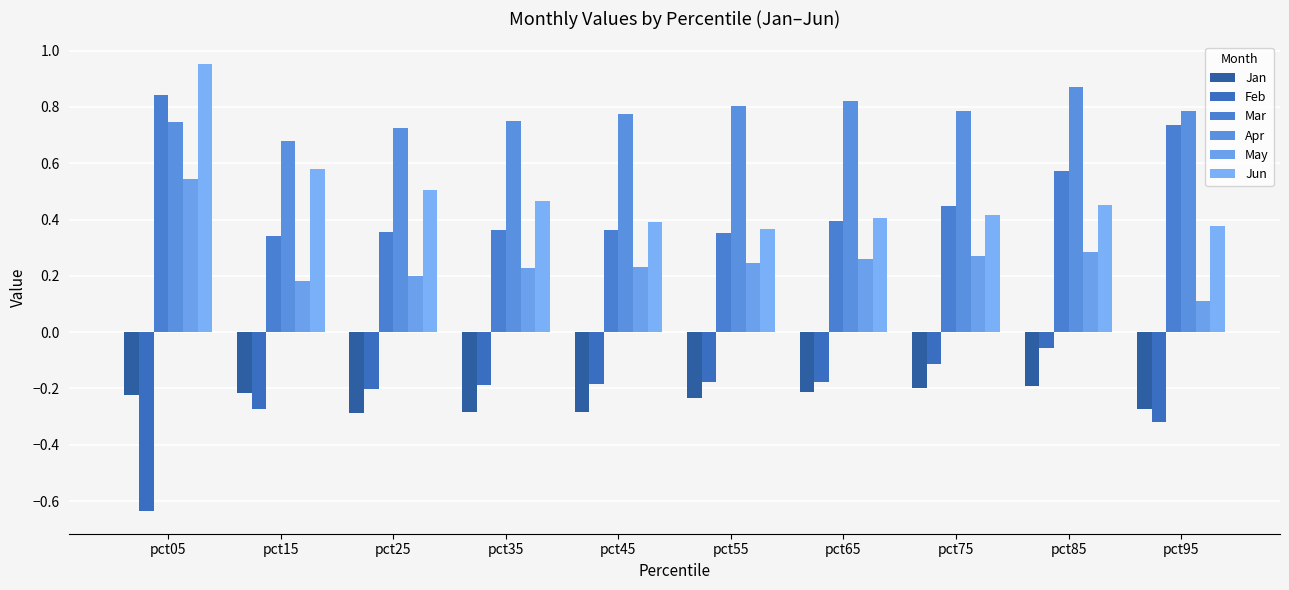

How many bars are there in total?

60